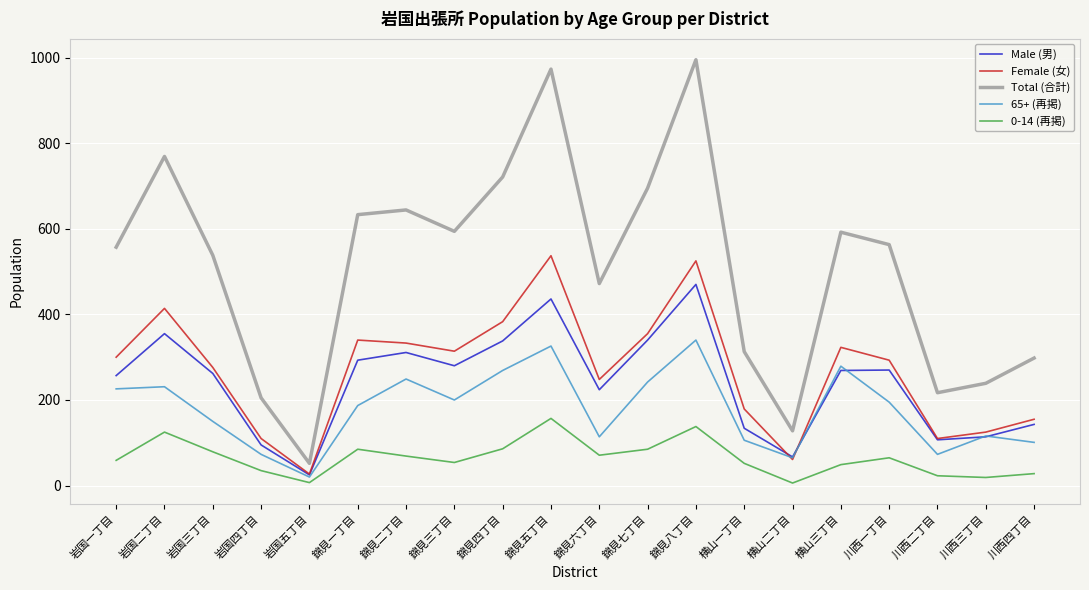

True or false: 65+ (再掲) and 0-14 (再掲) cross at least once.

False